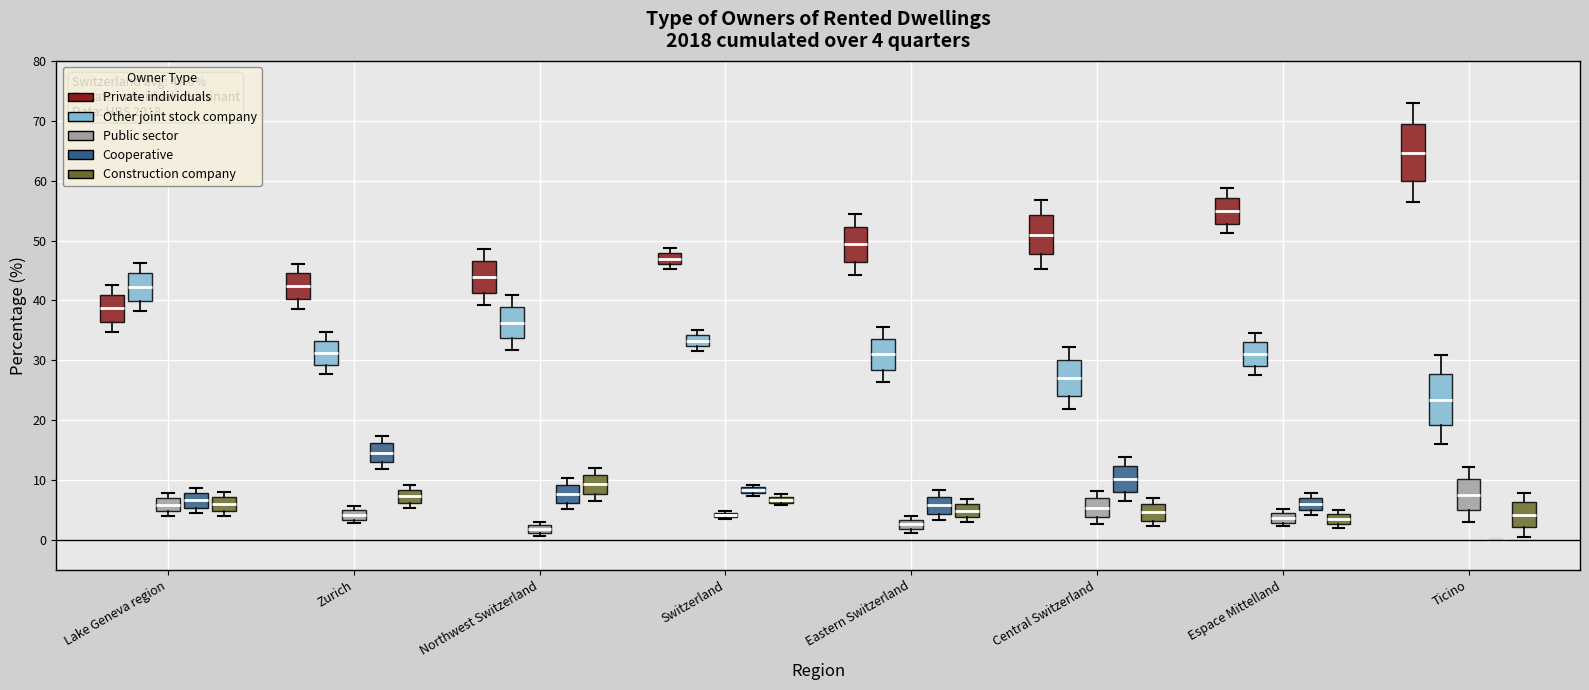

Which box is the tallest, from its lower edge to its upper edge?

Ticino (Private individuals)